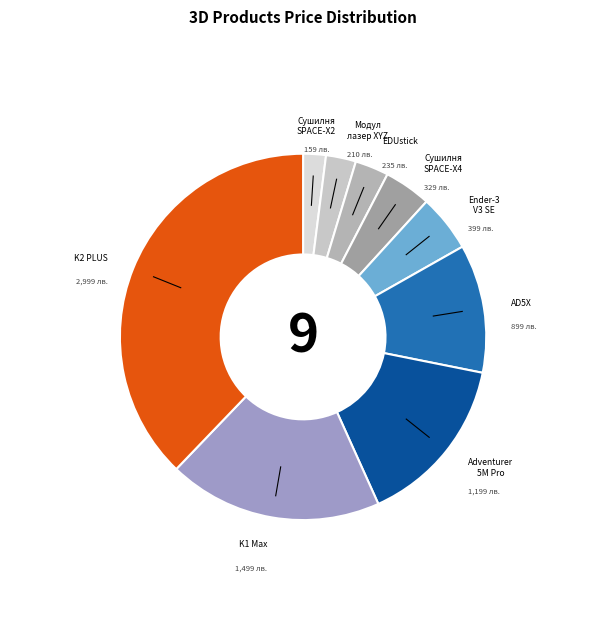

Count the number of slices in the pie.

9